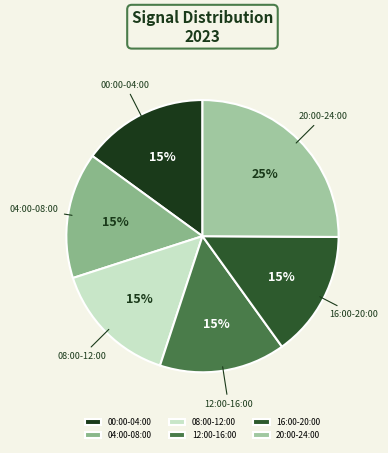

Does any single category account for the majority?

No